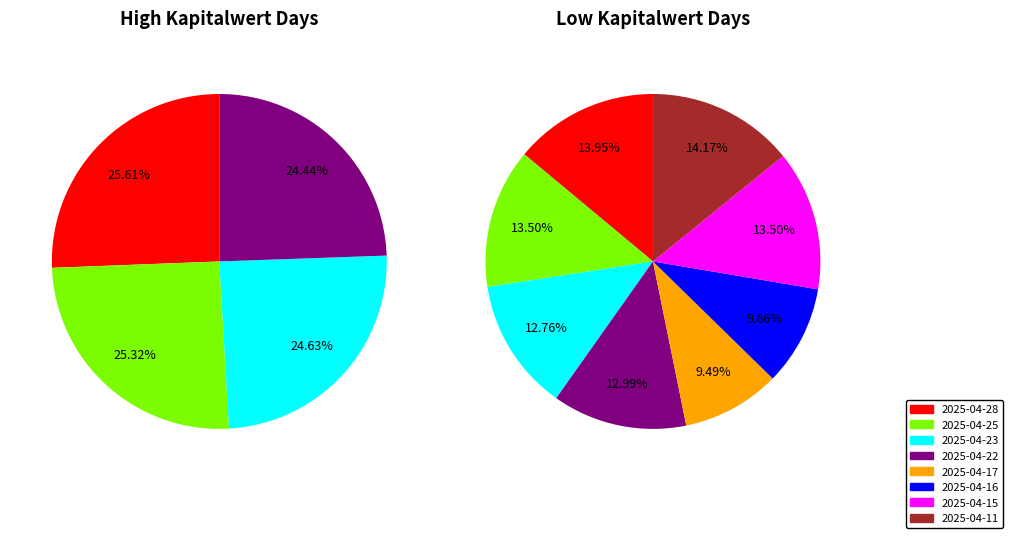

Approximately how many times larger is the value at 2025-04-16 compared to 2025-04-15?

0.7